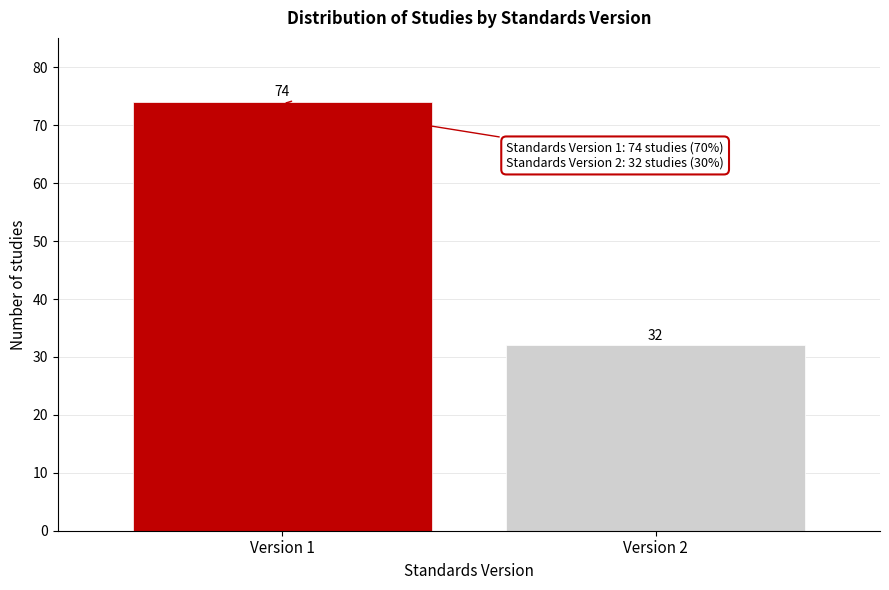

Reading left to right, list all the values displayed in this chart.

74	32